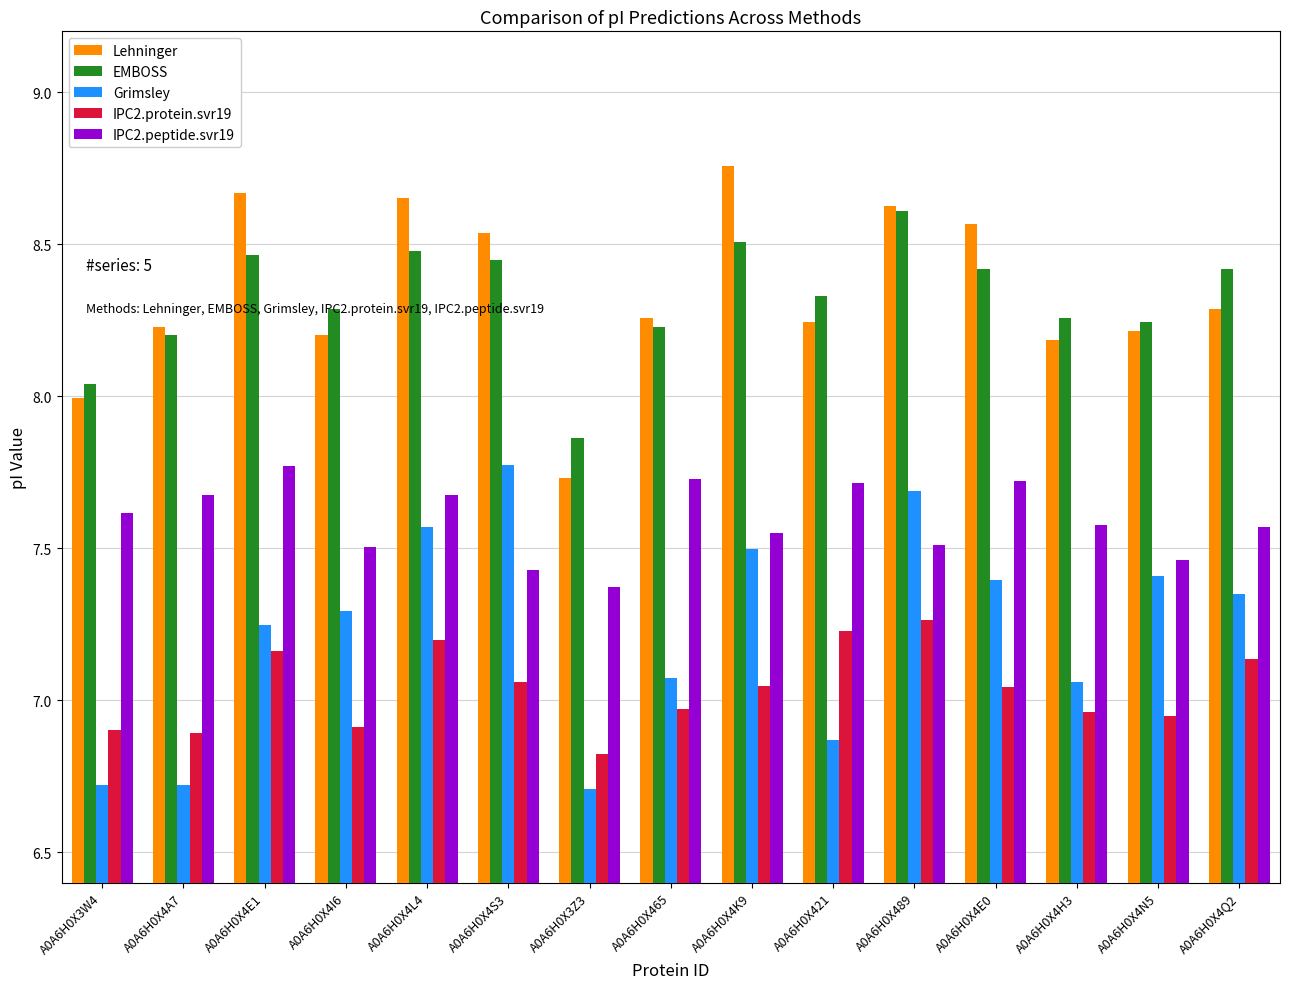

How many data points in IPC2.protein.svr19 are above 7?

8